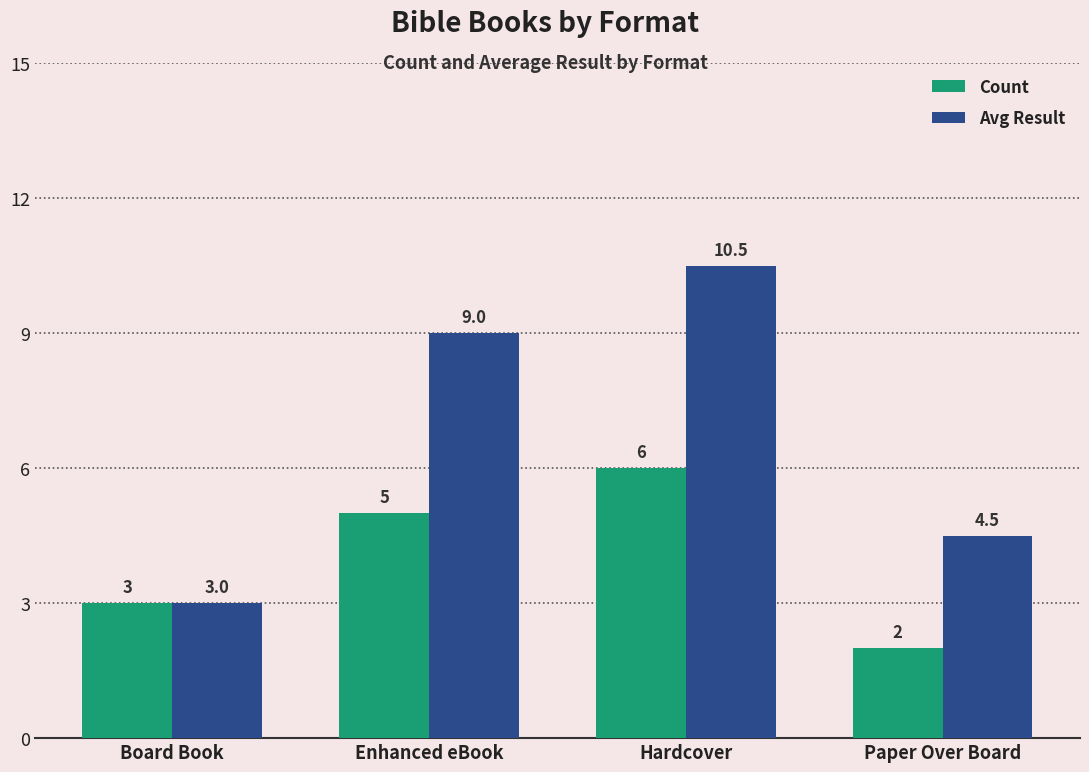

What position from the left is Enhanced eBook?

2